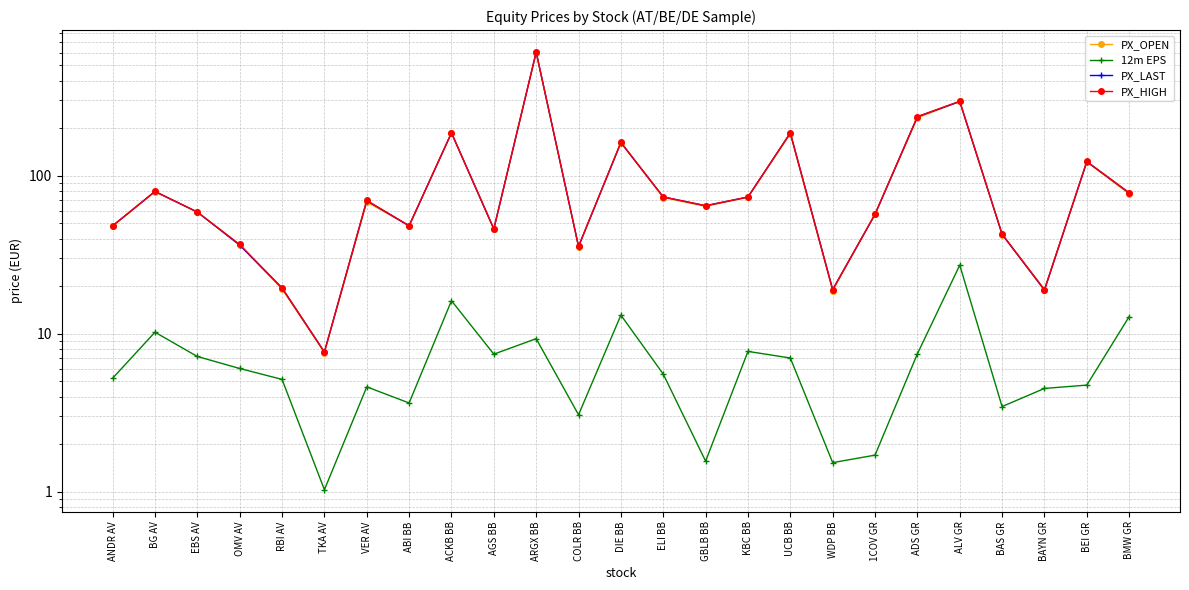

What is the label of the 9th point from the right?

UCB BB